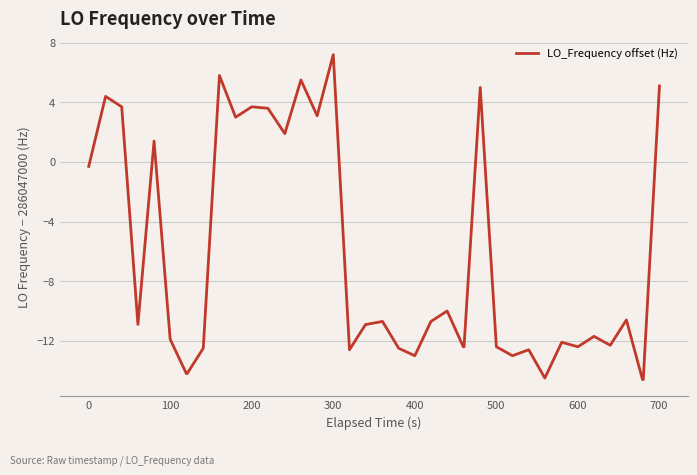

What is the smallest value displayed?

-14.6